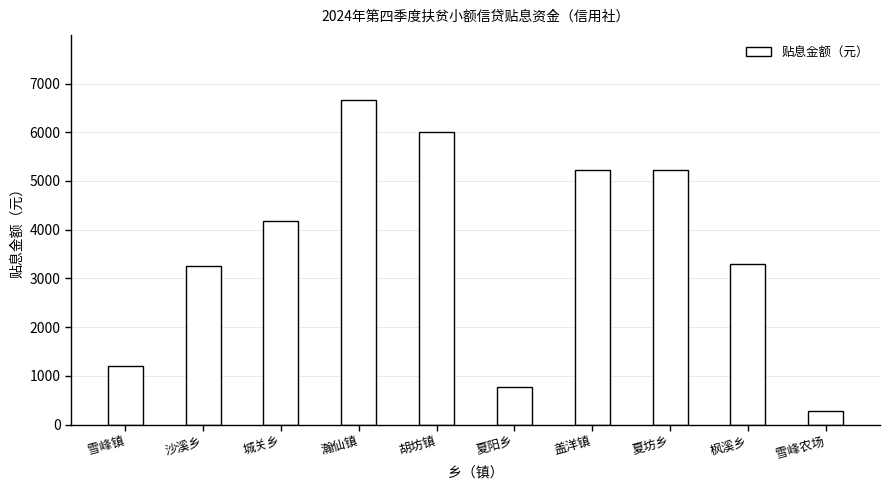

What is the smallest value displayed?

280.9